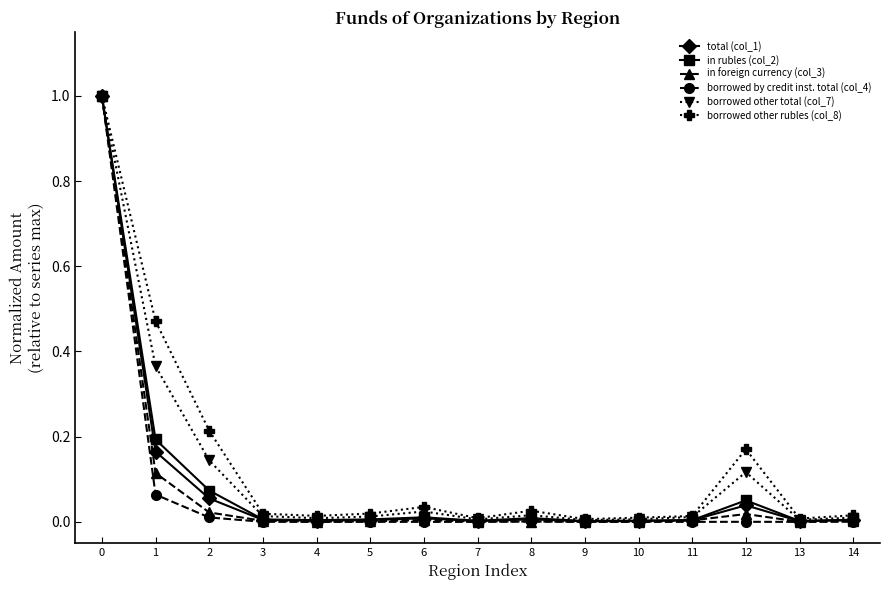

The value of total (col_1) at 10 is 0.0. True or false?

True